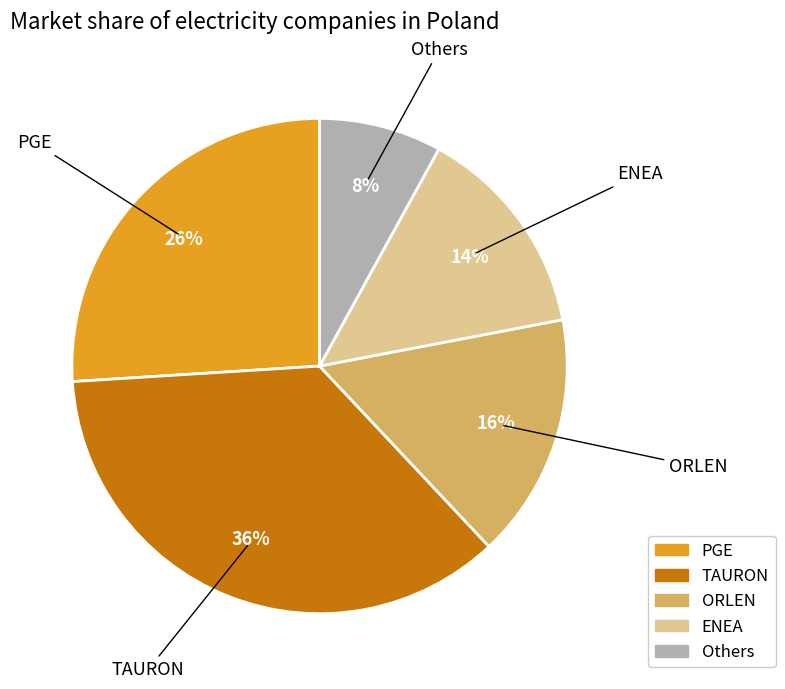

To the nearest percent, what is the difference between the PGE and TAURON slice percentages?

10%